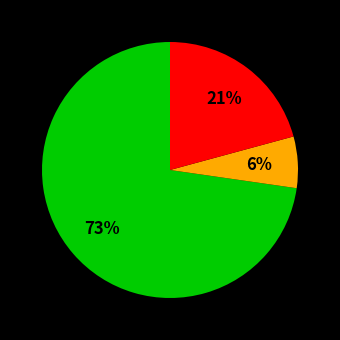

Is there a majority slice in this chart?

Yes